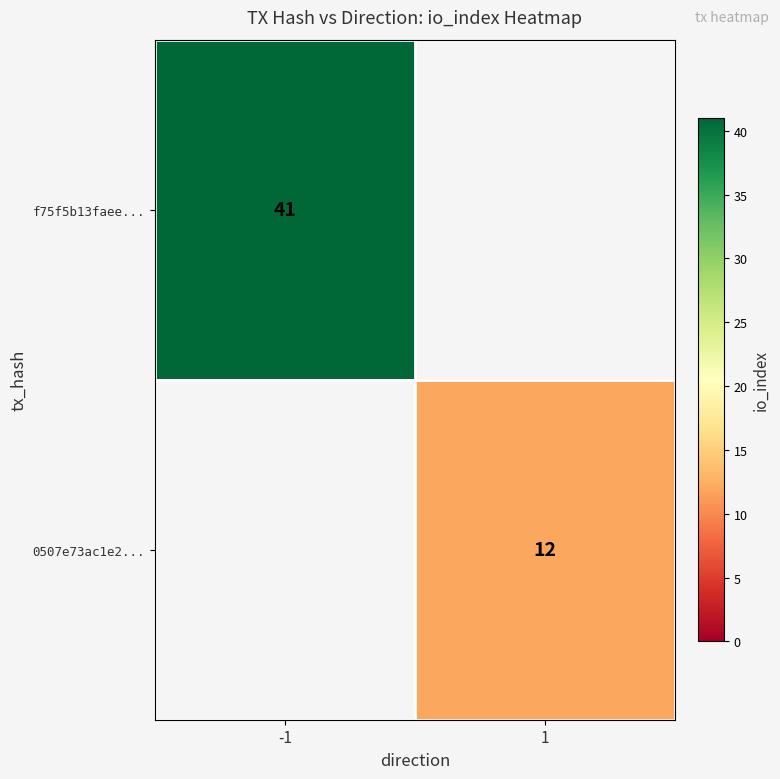

Is the value of 0507e73ac1e2... at 1 greater than the value of f75f5b13faee... at -1?

No